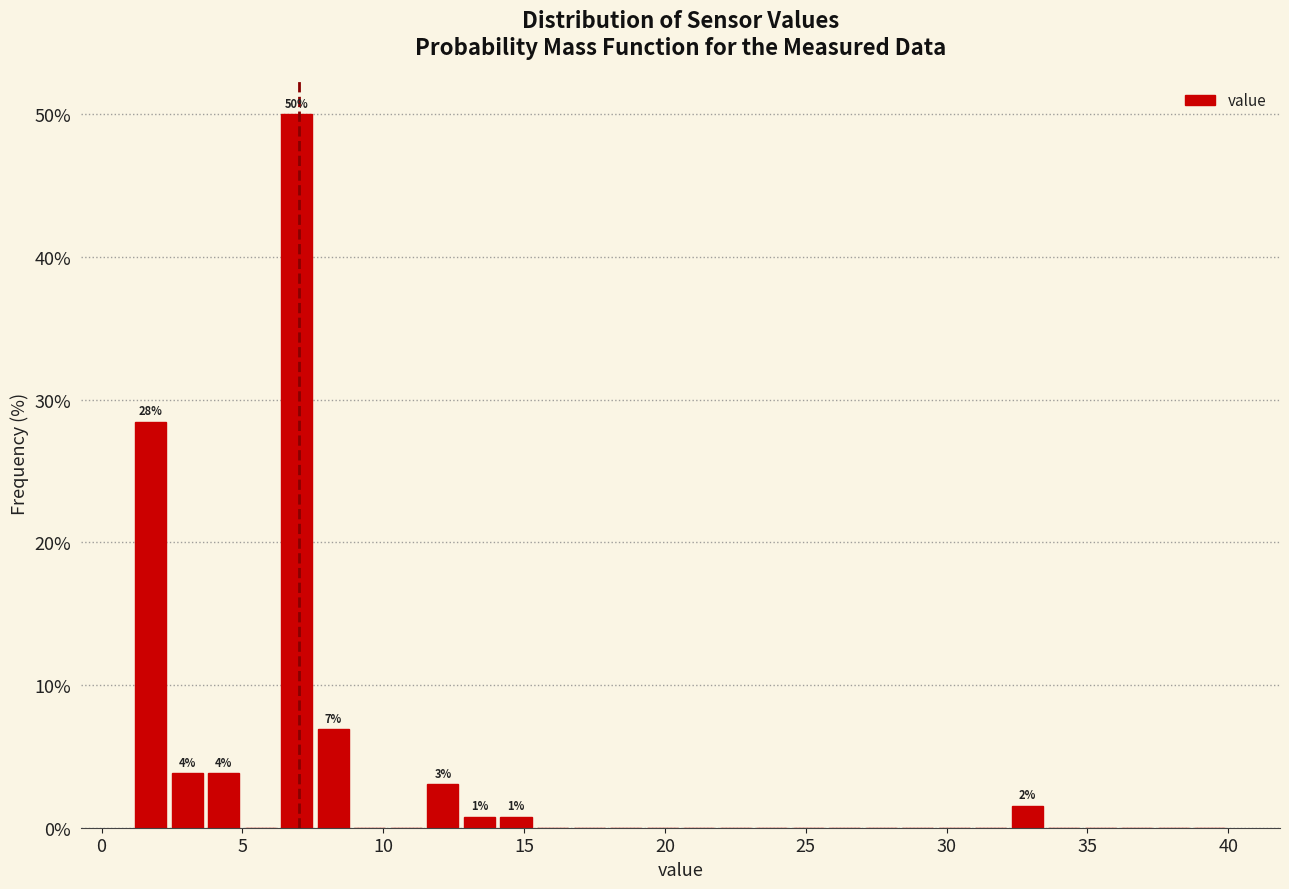

Around what value on the x-axis is the tallest bar? Give the approximate position of its centre, as read against the axis.

7.0